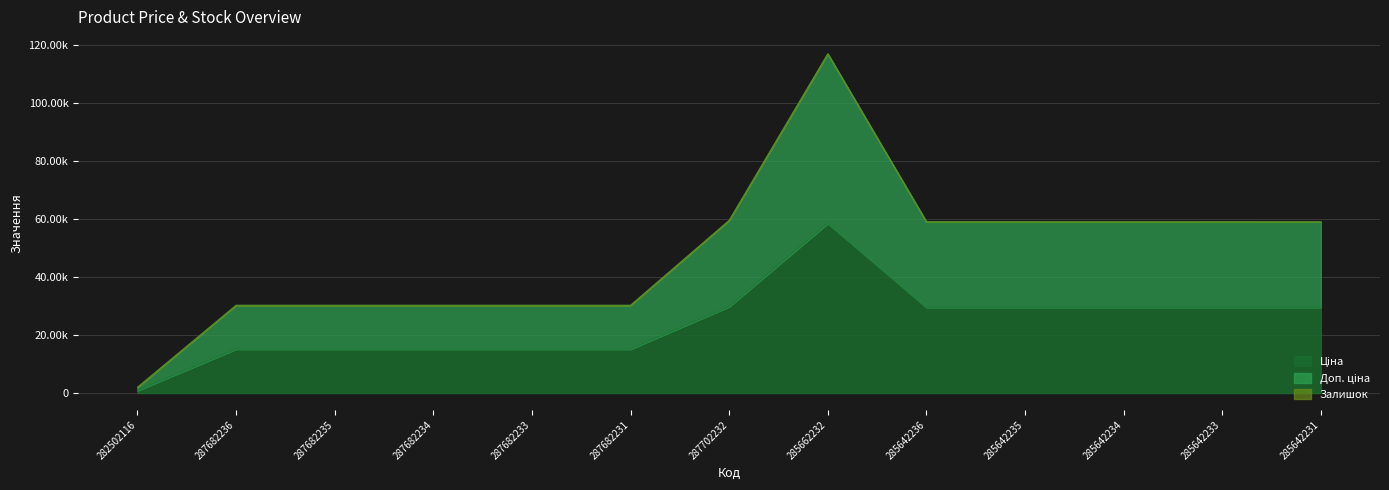

What is the smallest value displayed?

818.5